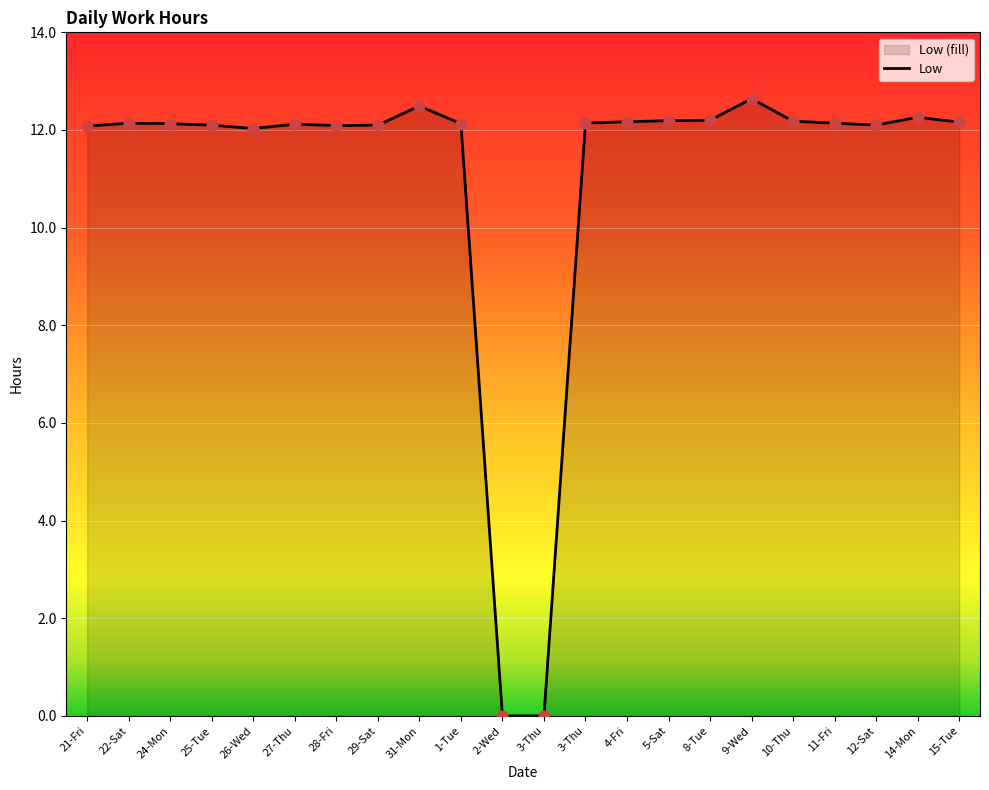

What is the change in value from 29-Sat to 14-Mon?

+0.2